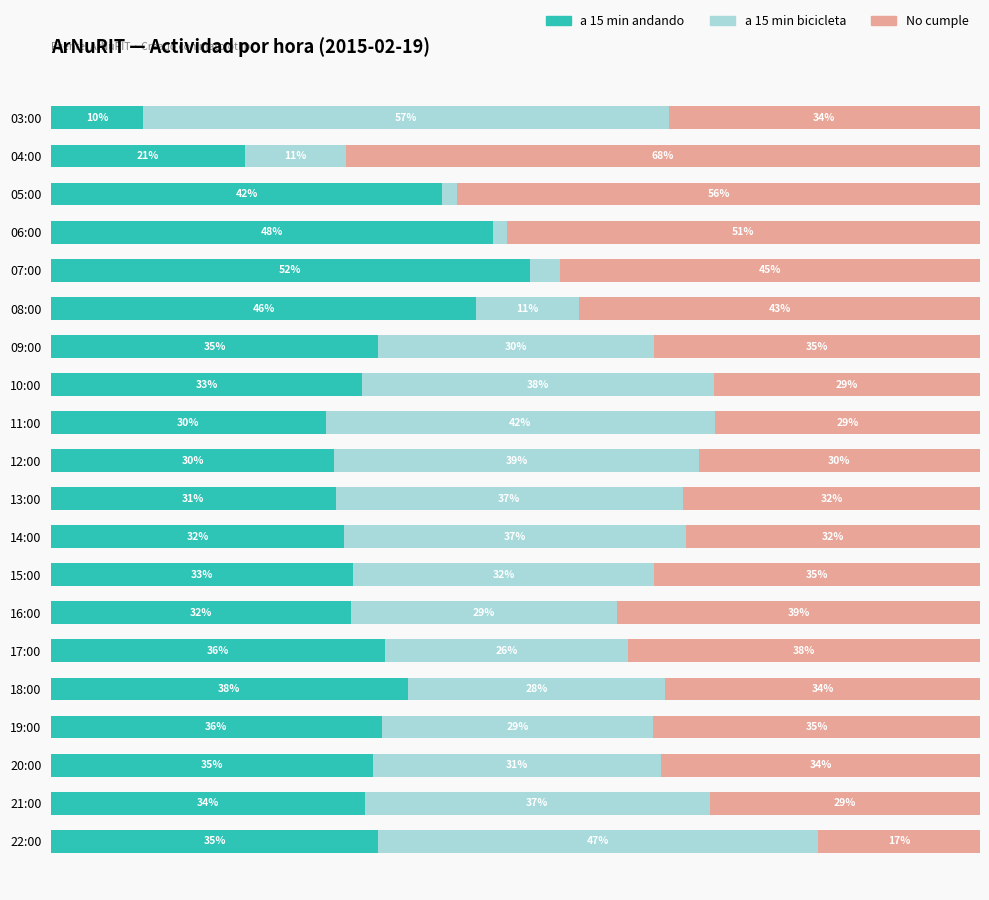

What are all the series names shown in the legend?

a 15 min andando, a 15 min bicicleta, No cumple